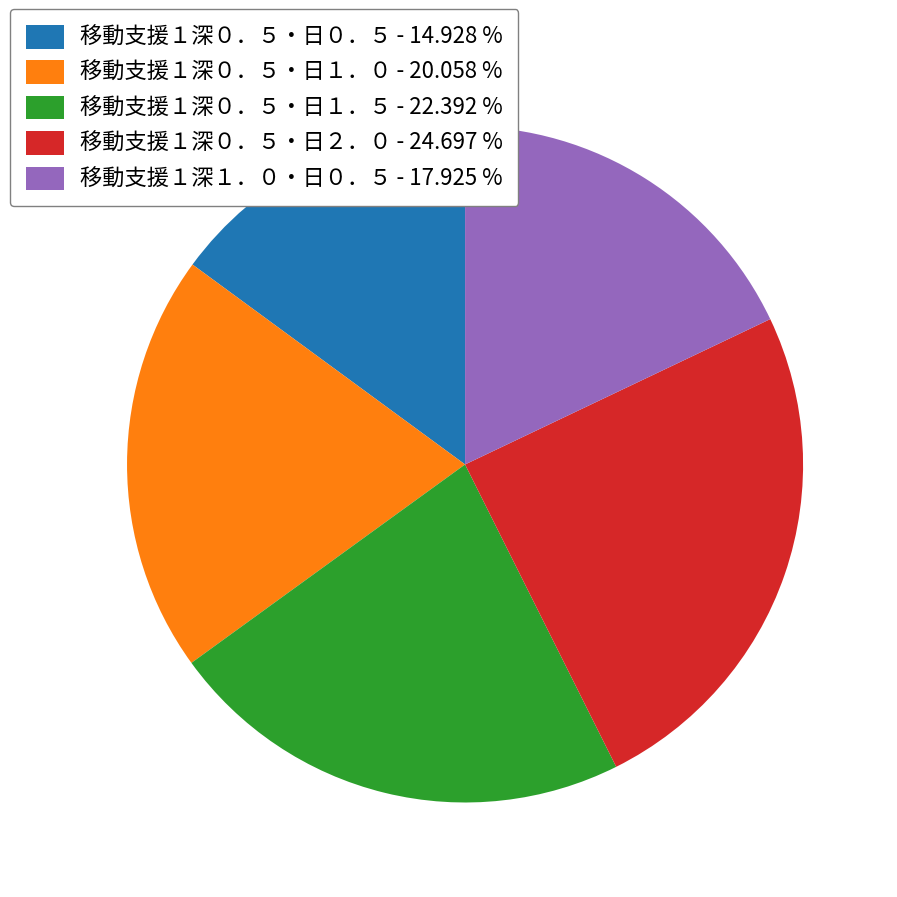

Rank the categories by value from highest to lowest.

移動支援１深０．５・日２．０, 移動支援１深０．５・日１．５, 移動支援１深０．５・日１．０, 移動支援１深１．０・日０．５, 移動支援１深０．５・日０．５